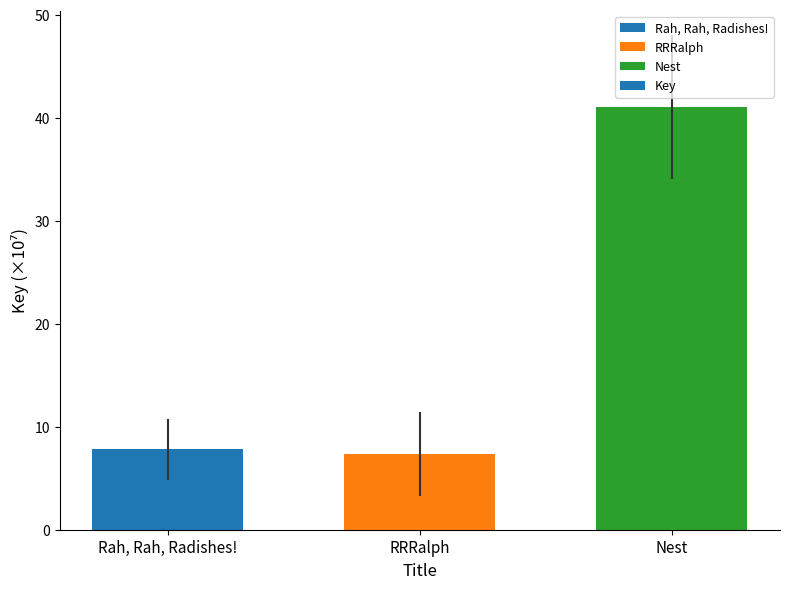

Does the chart contain stacked bars?

No